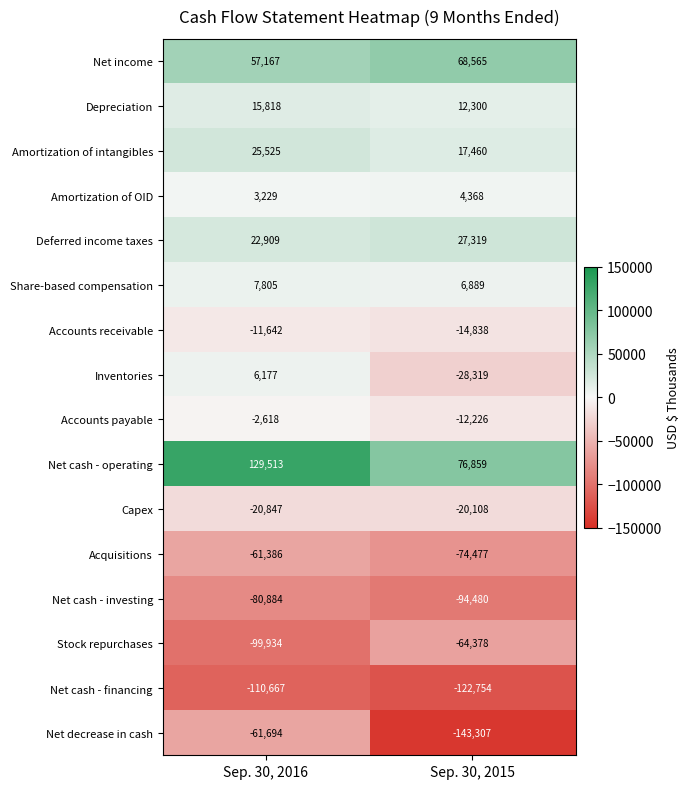

What is the difference between the maximum and minimum values in the Net cash - investing series?

13596